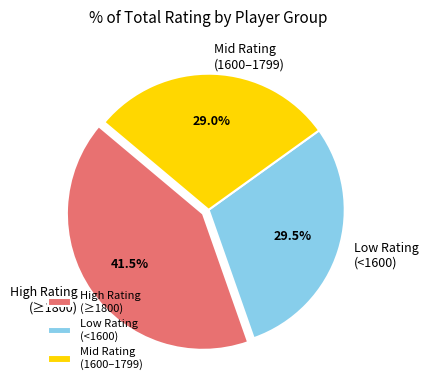

What is the largest slice in the pie chart?

High Rating (≥1800)